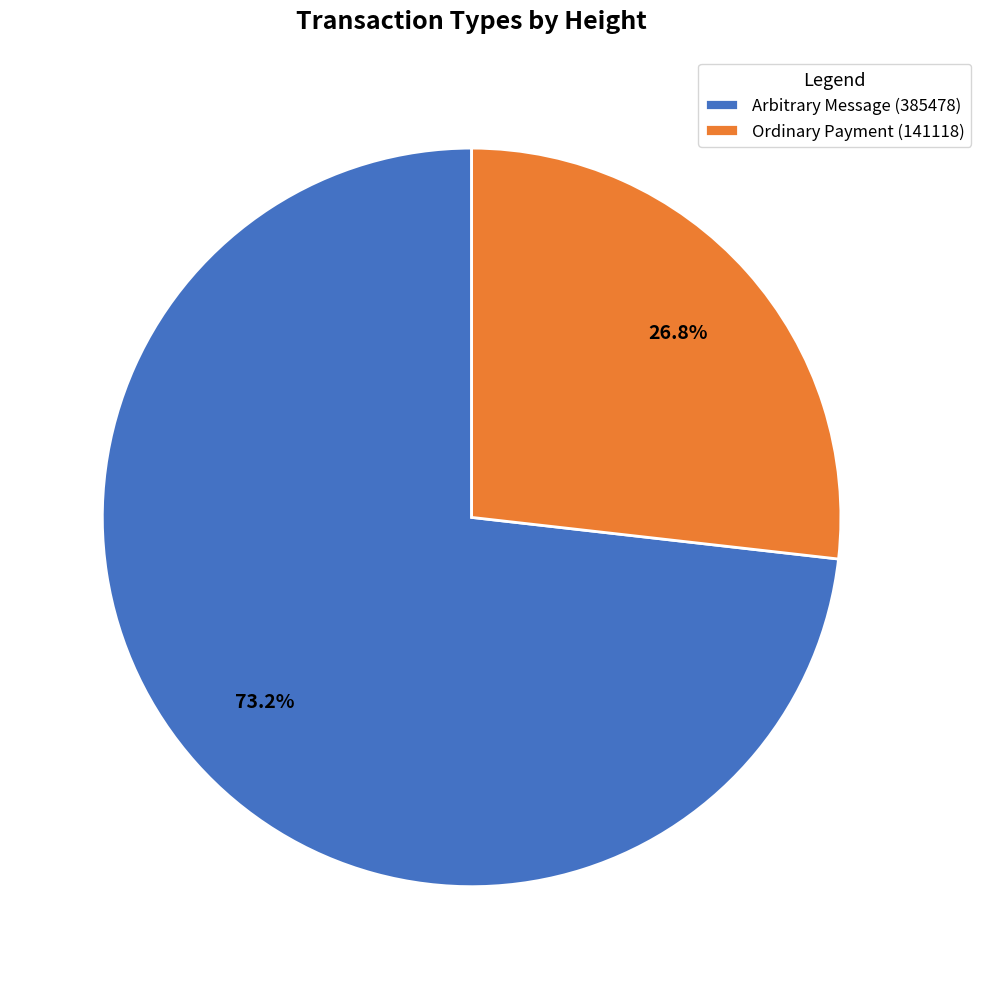

What portion of the pie excludes Arbitrary Message (385478)?

26.8%